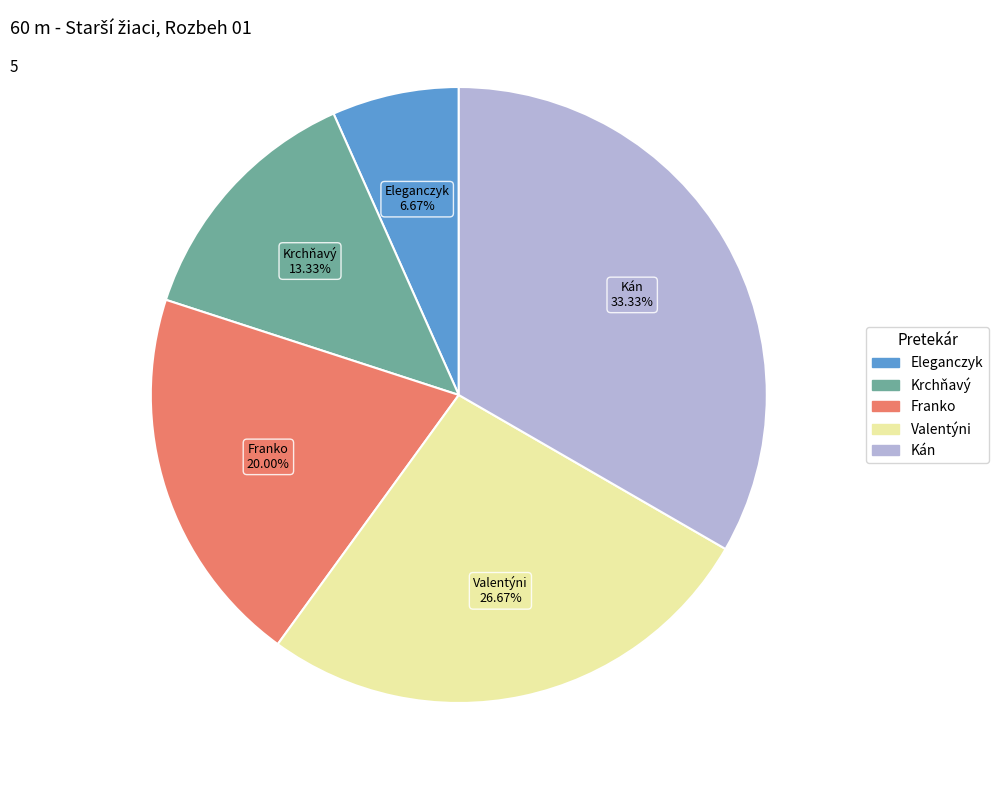

Is there any slice that represents more than half of the pie?

No